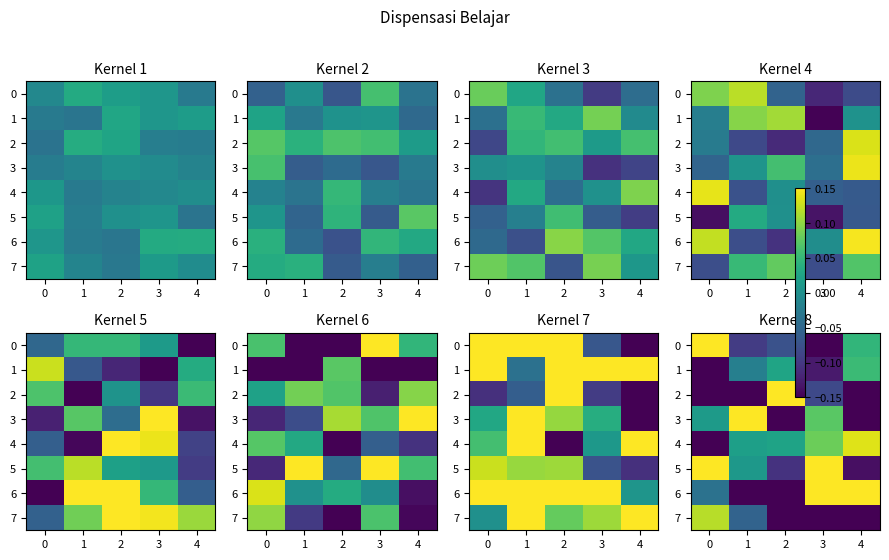

How many values in the 0 series are below 0?

3